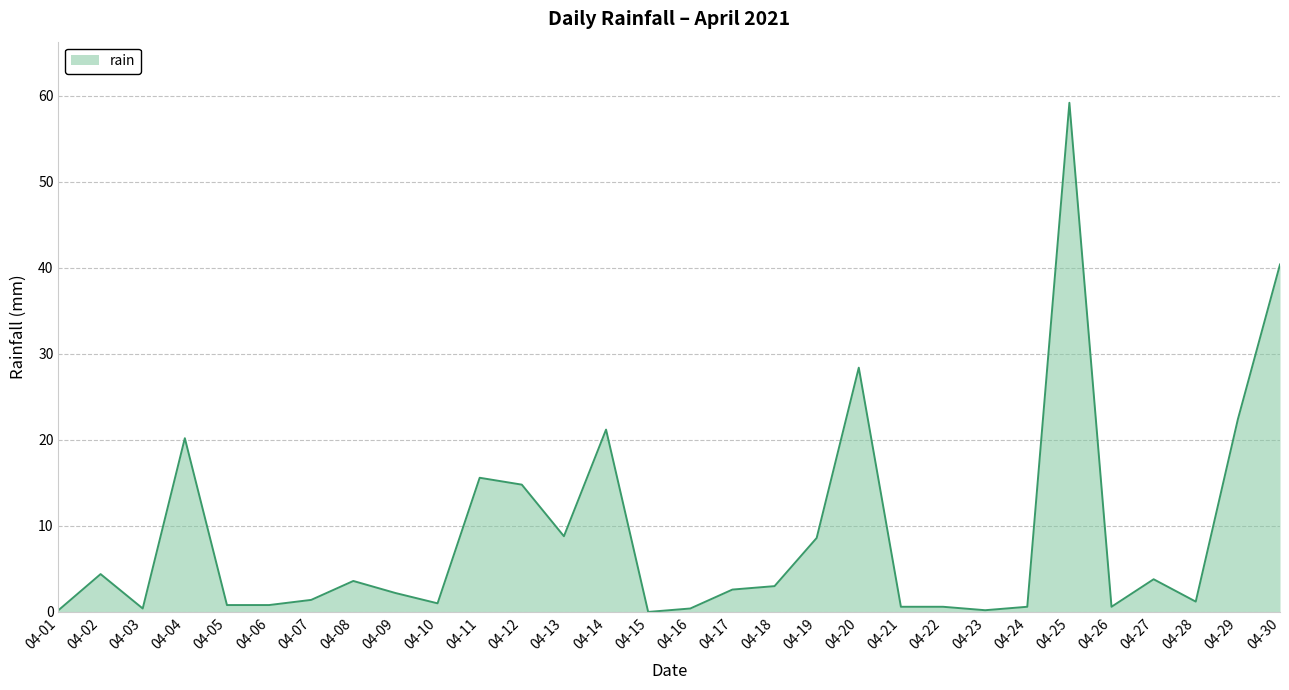

At which label does the data first exceed 2?

04-02